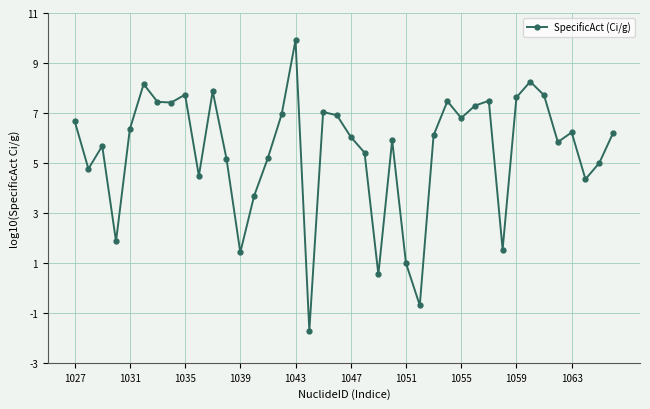

What is the average value?

5.5